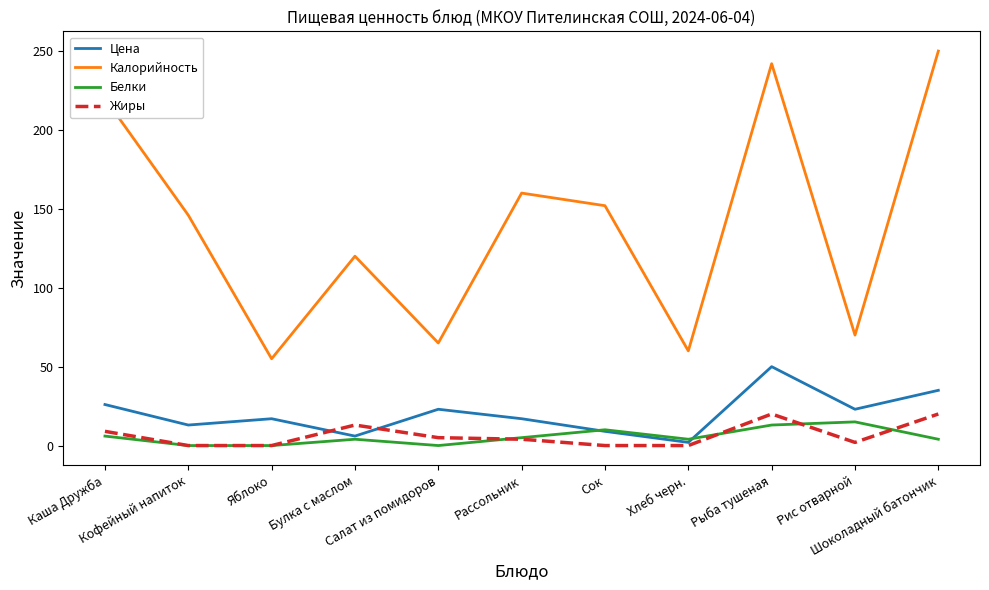

What position from the right is Салат из помидоров?

7